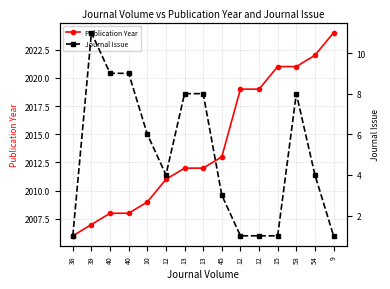

At which label is Journal Issue closest to 6?

10